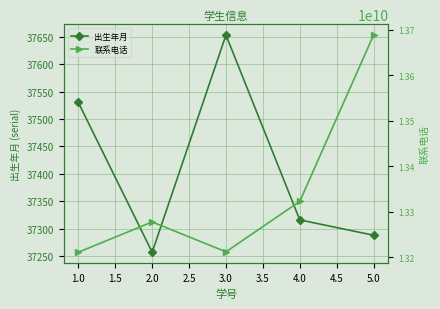

What is the difference between the 出生年月 values at 5.0 and 1.0?

242